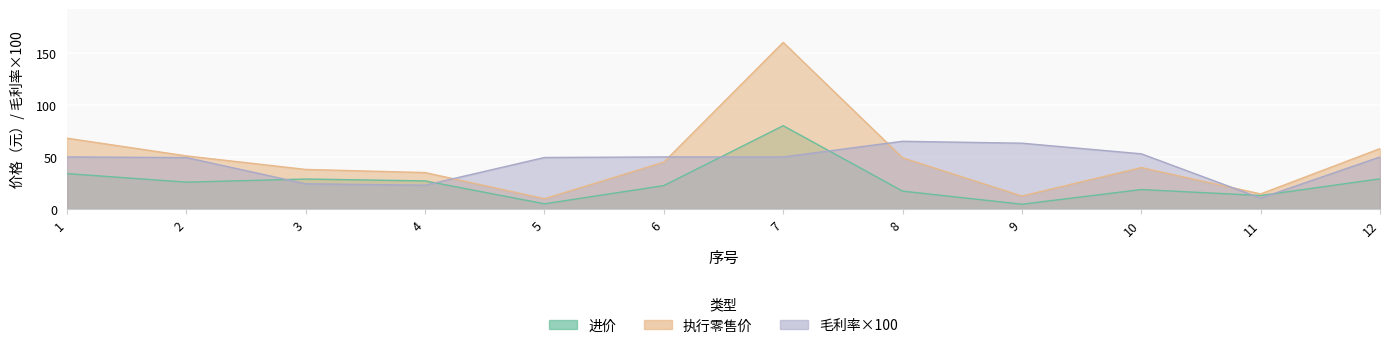

How many times do 执行零售价 and 毛利率×100 cross each other?

4